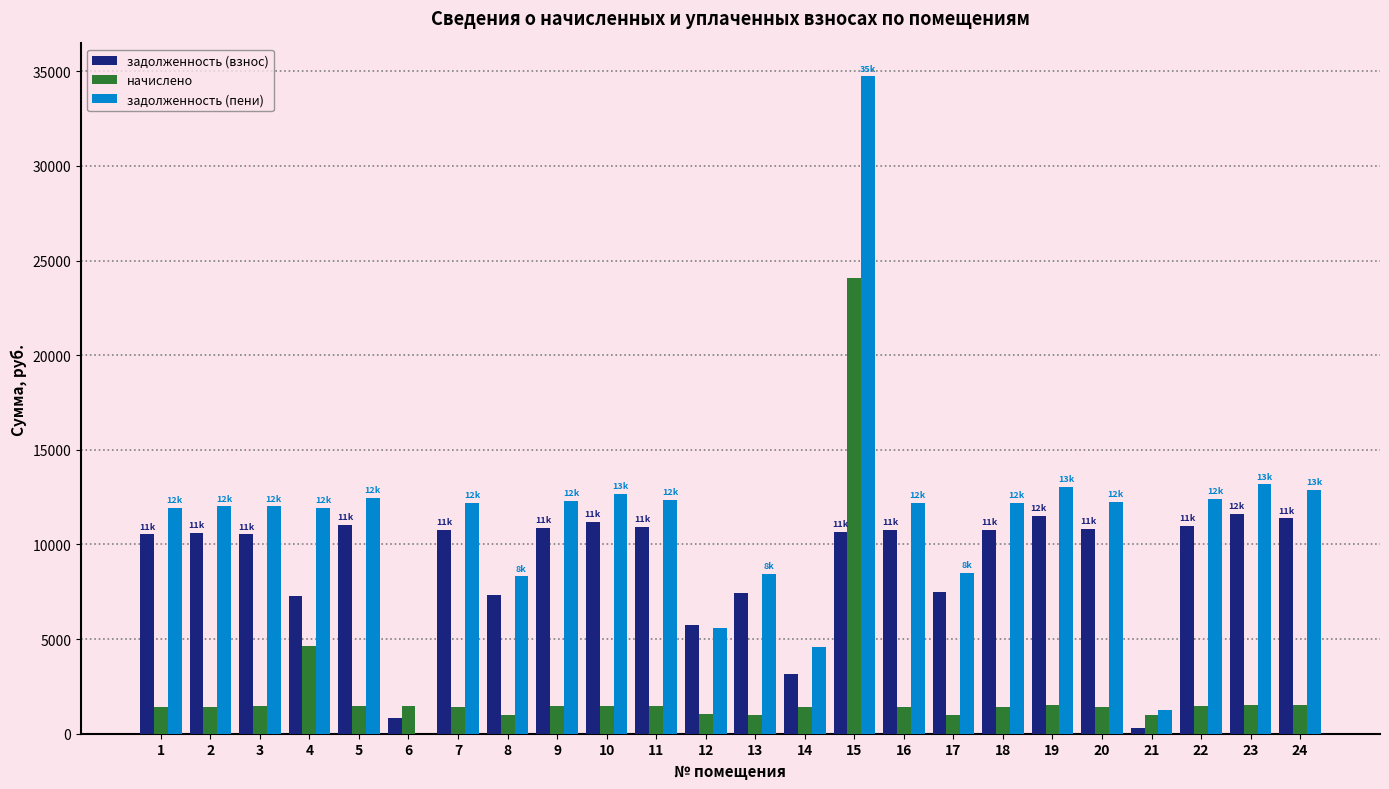

Which series has the largest total across all categories?

задолженность (пени)